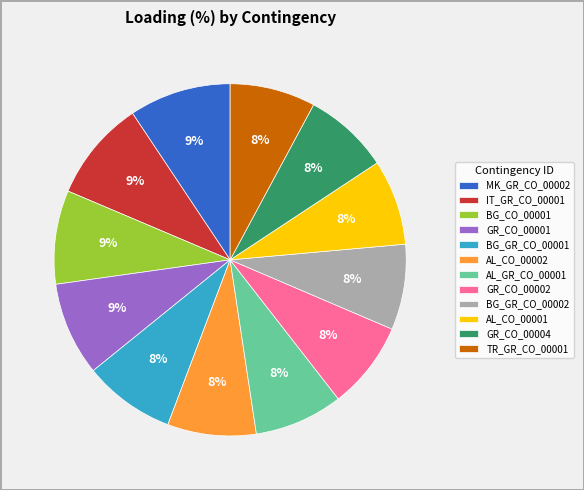

Do TR_GR_CO_00001 and BG_CO_00001 together represent more than half of the pie?

No